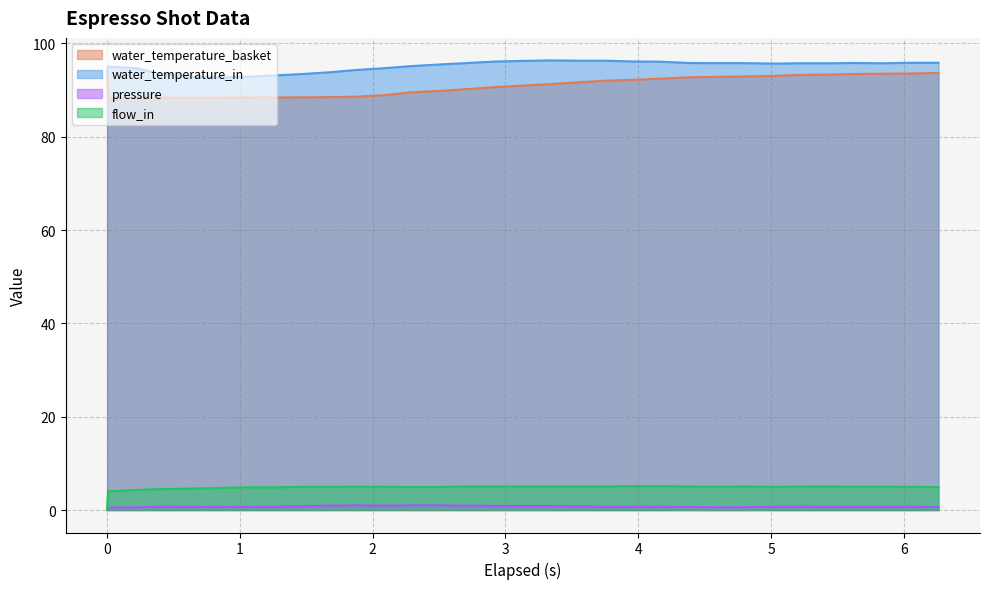

What is the value of the flow_in point at the 9th from the left?

5.0